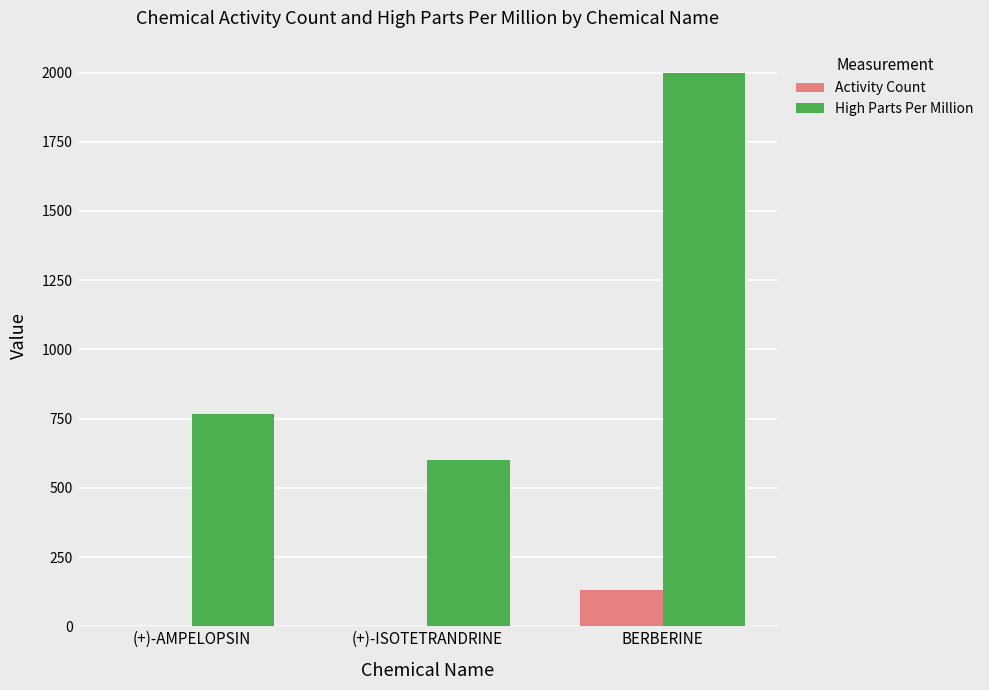

What is the average value of the Activity Count series?

44